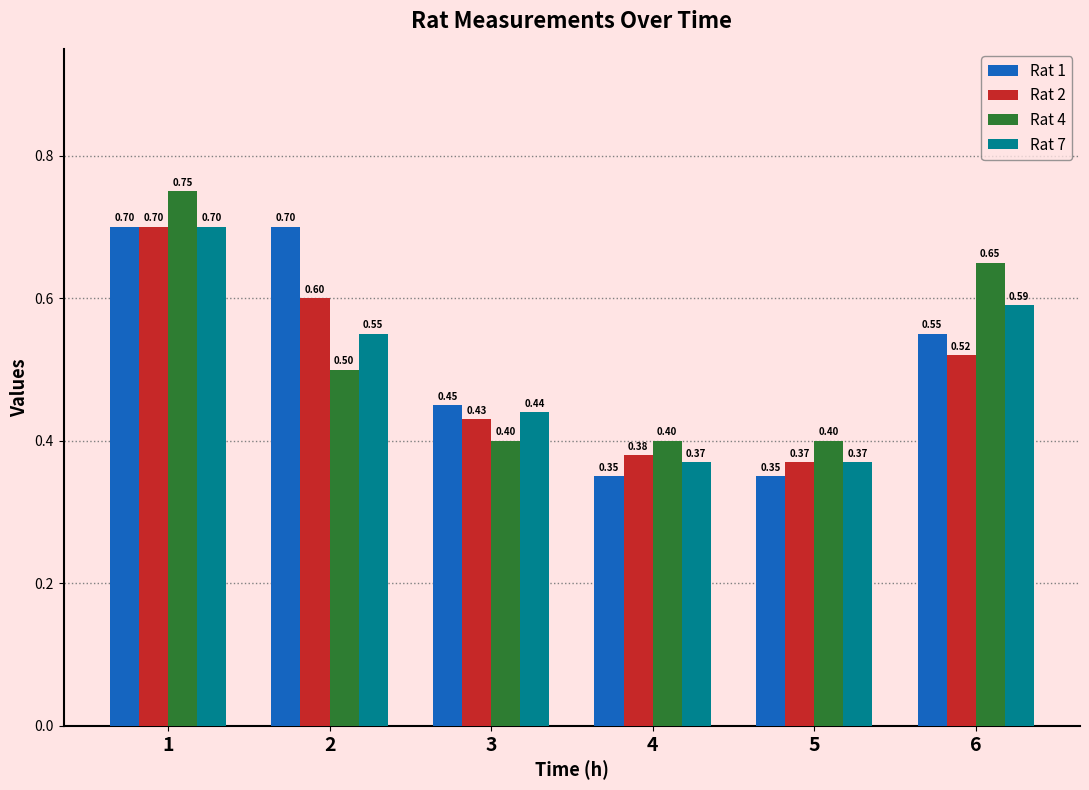

What is the value of the Rat 7 bar at the 5th from the left?

0.4